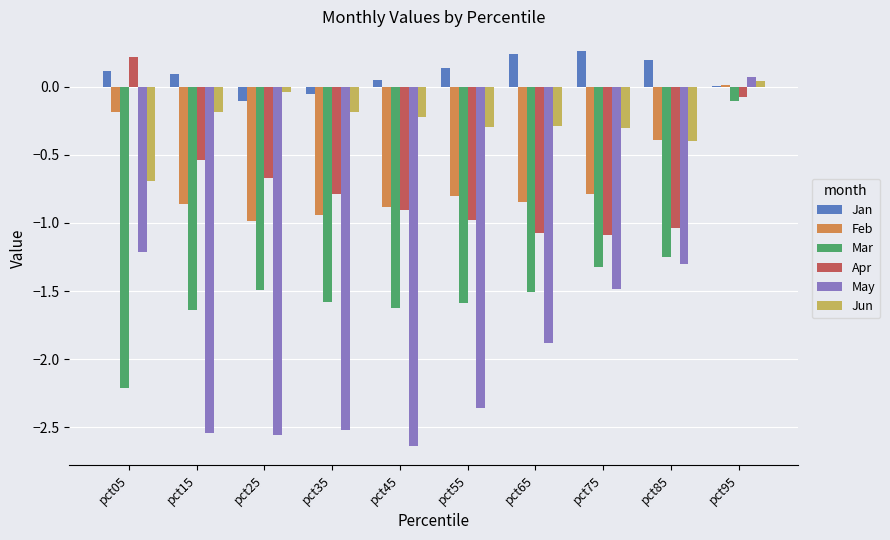

Is the value of May at pct25 greater than the value of Jan at pct35?

No